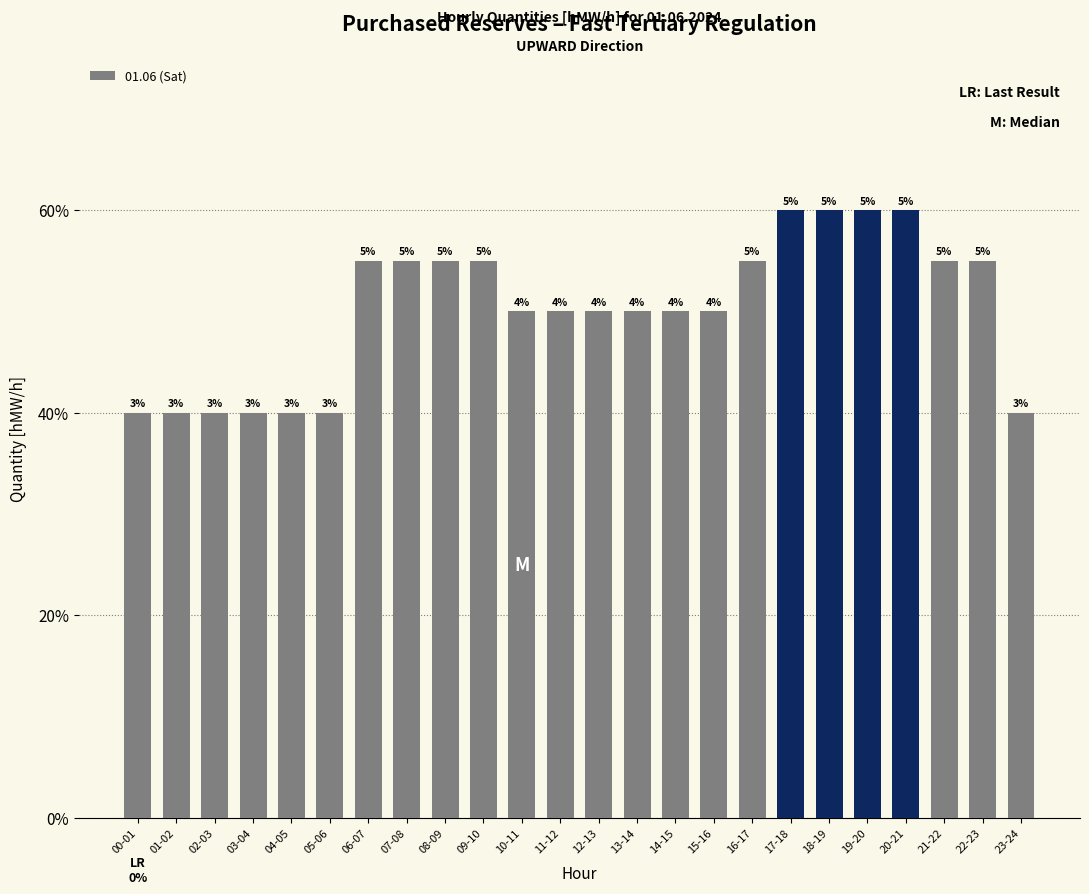

List the labels in order of value, smallest first.

00-01, 01-02, 02-03, 03-04, 04-05, 05-06, 23-24, 10-11, 11-12, 12-13, 13-14, 14-15, 15-16, 06-07, 07-08, 08-09, 09-10, 16-17, 21-22, 22-23, 17-18, 18-19, 19-20, 20-21